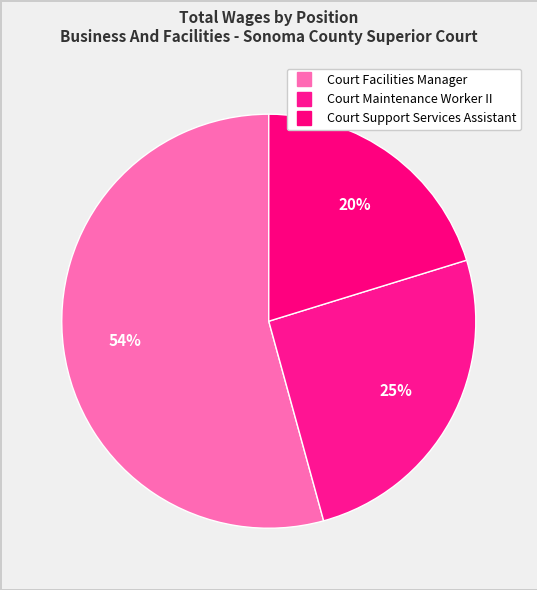

How many segments does this pie chart have?

3